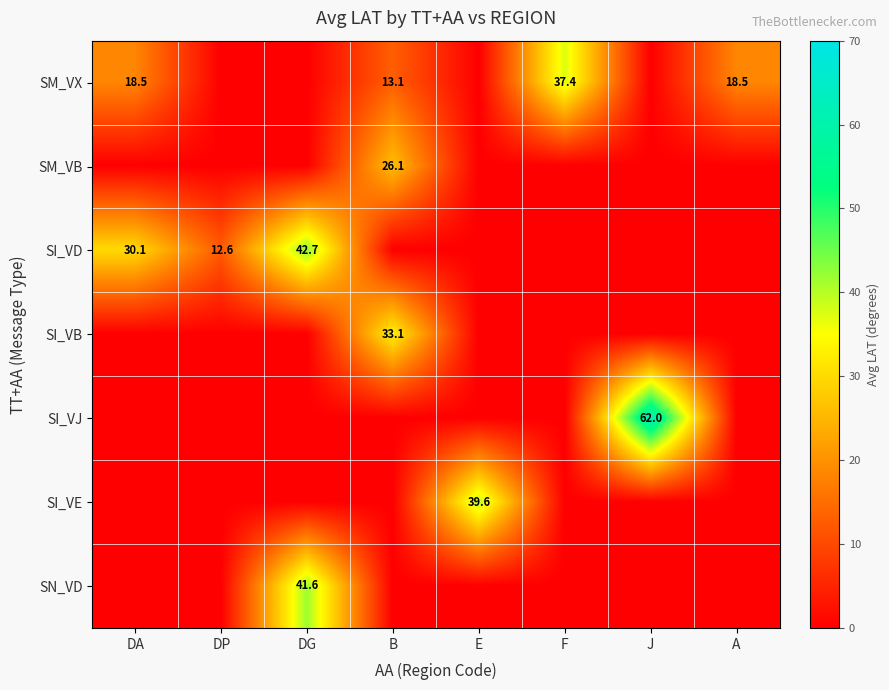

The value of SM_VX at F is 37.4. True or false?

True